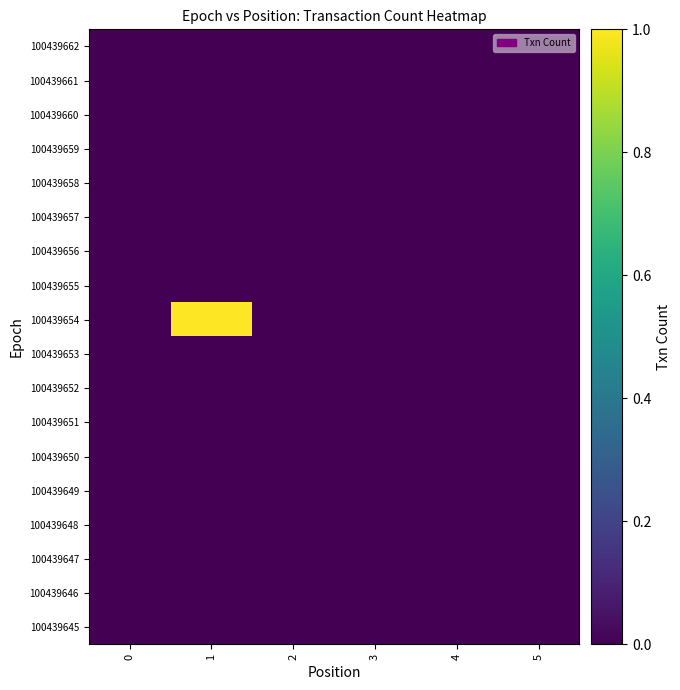

Rank the series by their maximum value, from highest to lowest.

100439654, 100439662, 100439661, 100439660, 100439659, 100439658, 100439657, 100439656, 100439655, 100439653, 100439652, 100439651, 100439650, 100439649, 100439648, 100439647, 100439646, 100439645